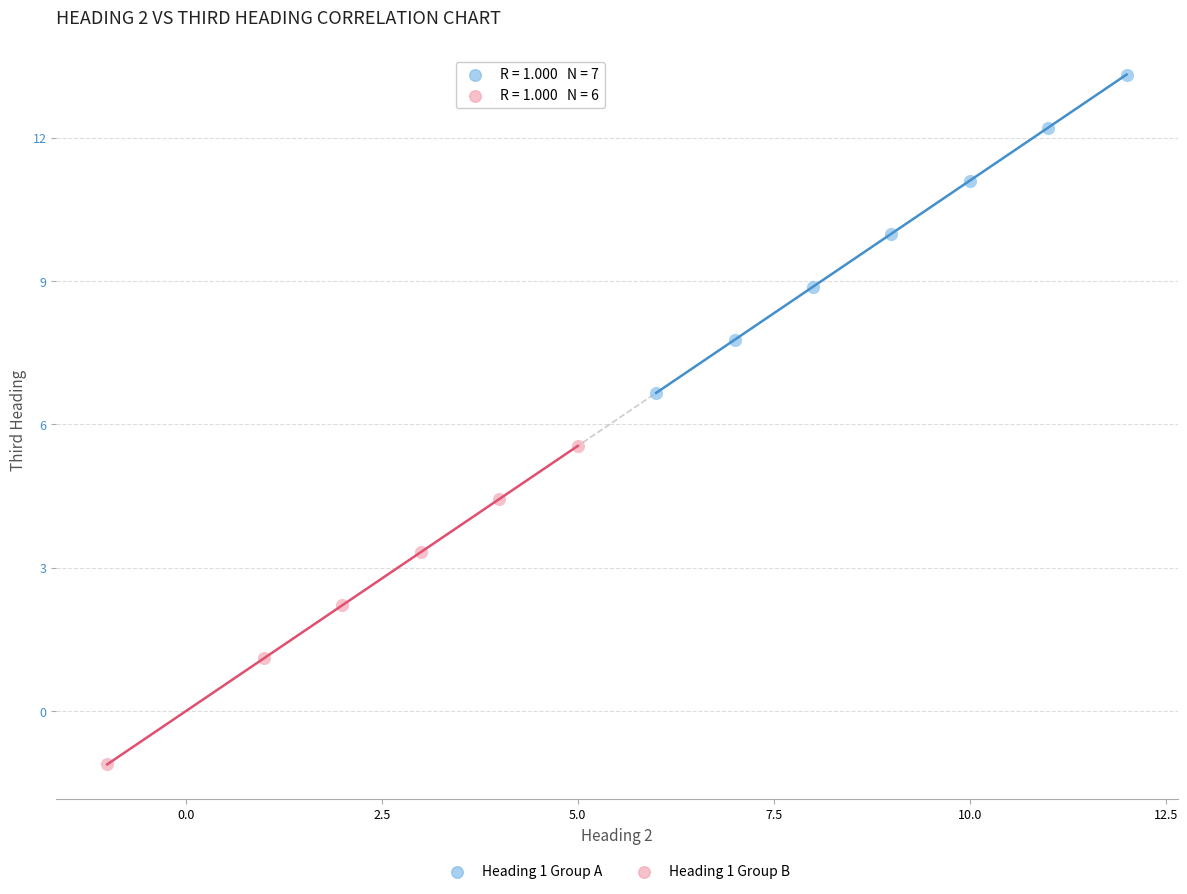

Which series contains the highest Y value?

Heading 1 Group A